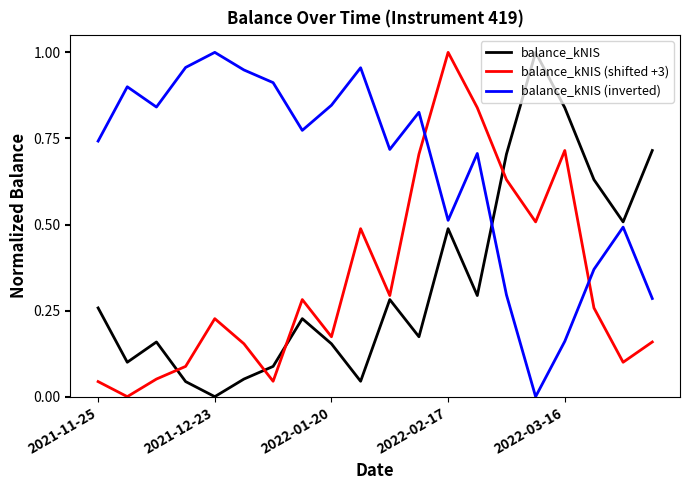

After their last crossing, which series has the higher values: balance_kNIS (shifted +3) or balance_kNIS (inverted)?

balance_kNIS (inverted)